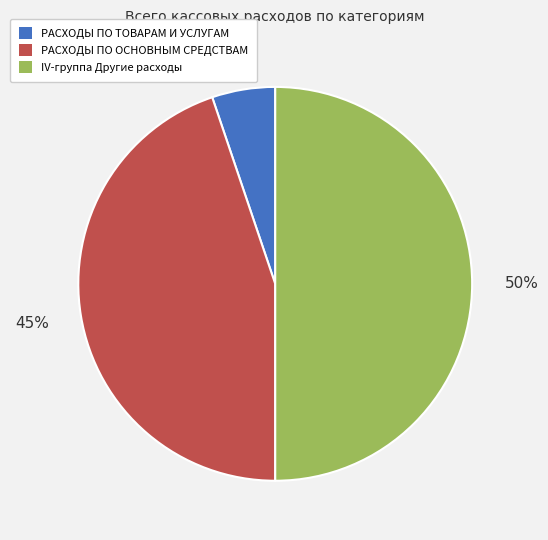

Is it true that РАСХОДЫ ПО ОСНОВНЫМ СРЕДСТВАМ is 45% of the pie?

True